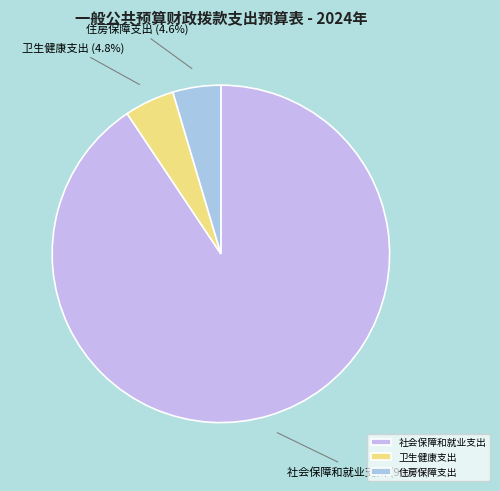

How many segments does this pie chart have?

3